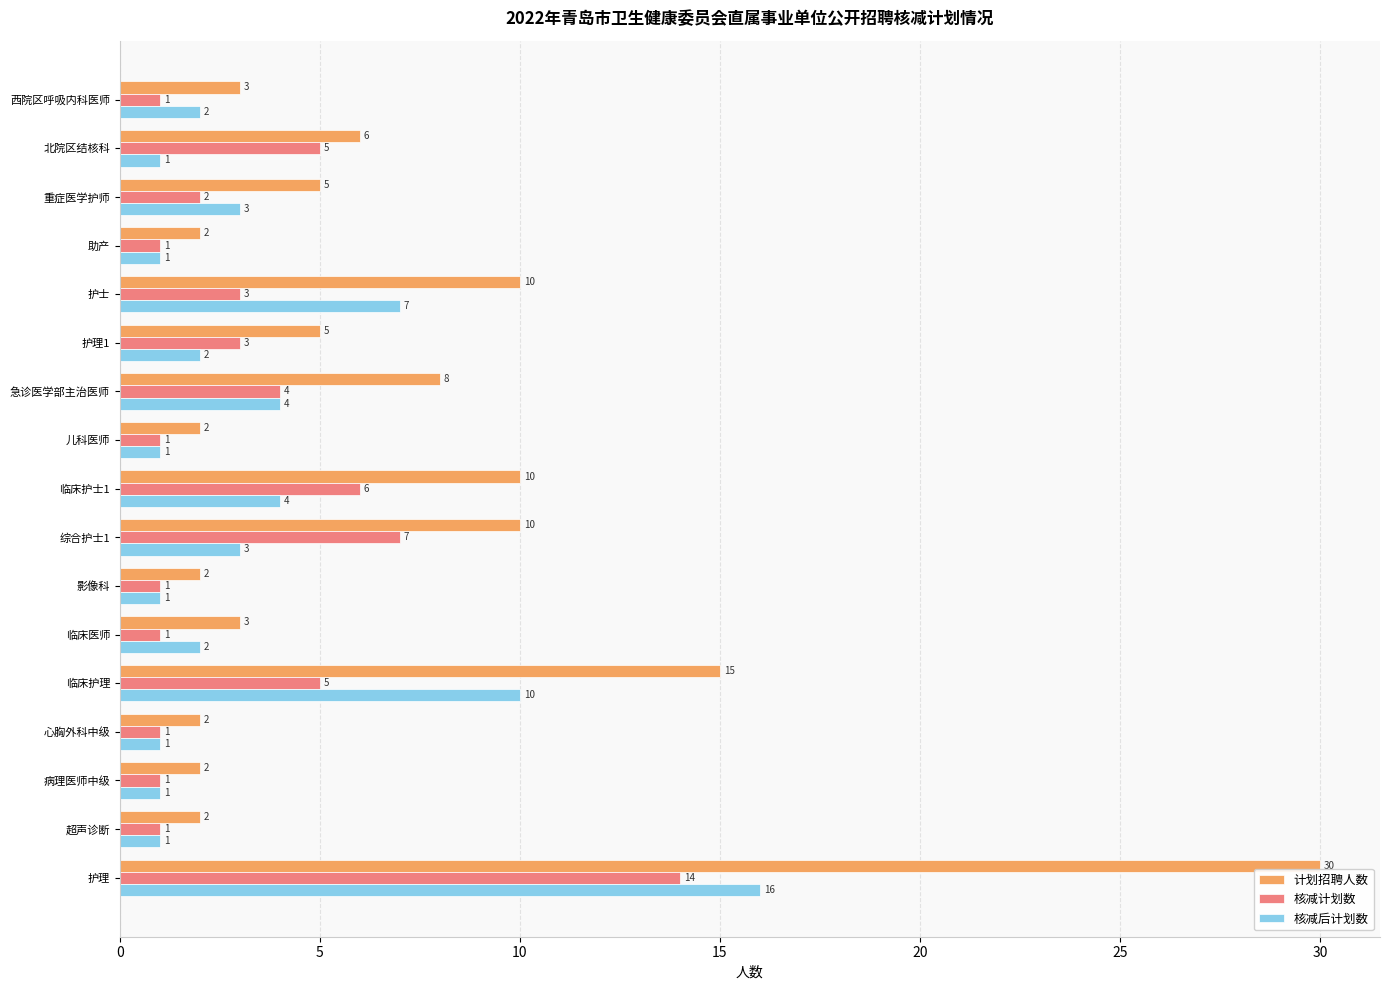

What are all the series names shown in the legend?

计划招聘人数, 核减计划数, 核减后计划数